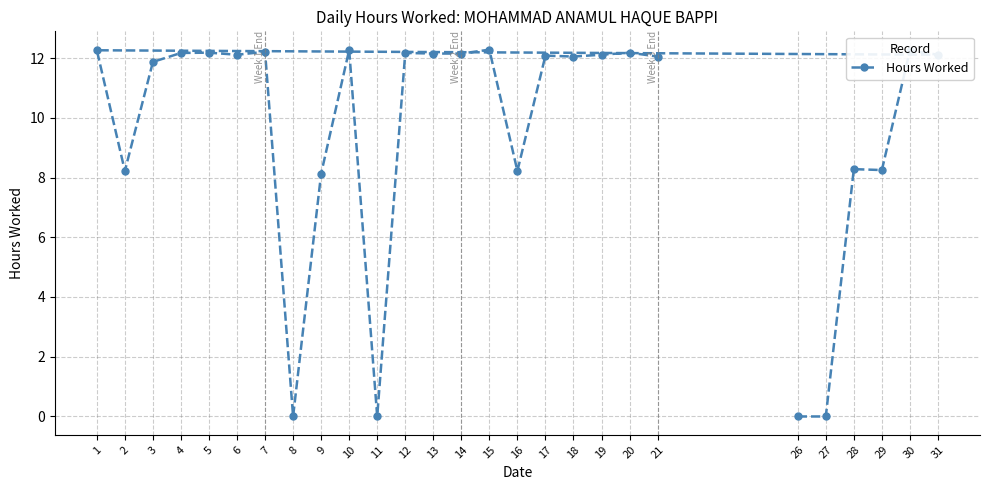

Which category has the lowest value across all series?

26